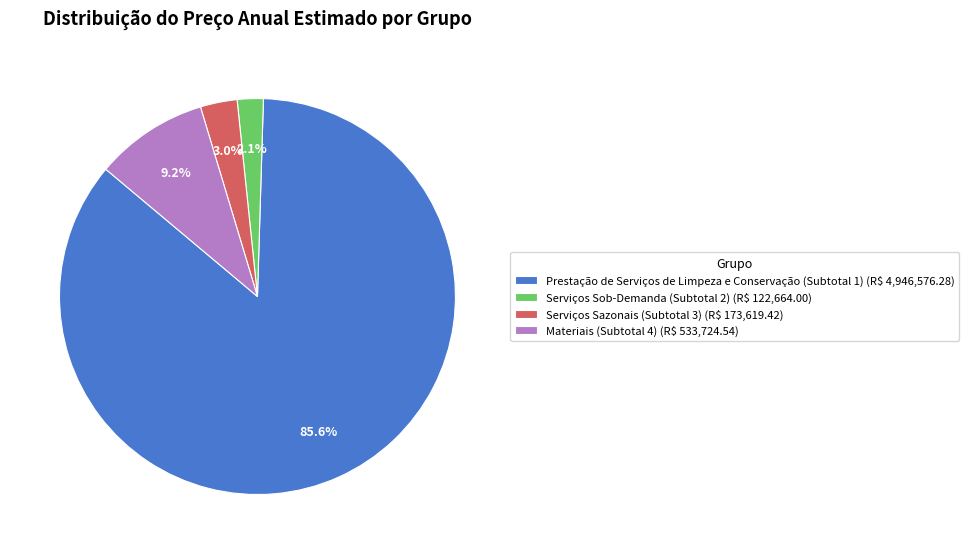

What is the majority slice?

Prestação de Serviços de Limpeza e Conservação (Subtotal 1)